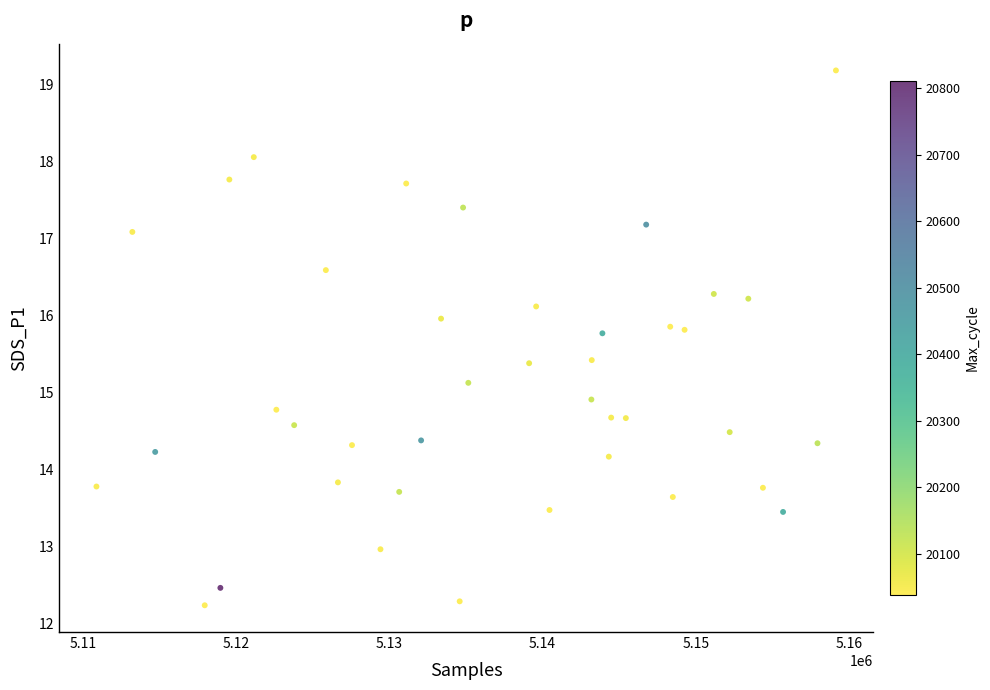

What is the range of X values (max minus min)?

48267.6